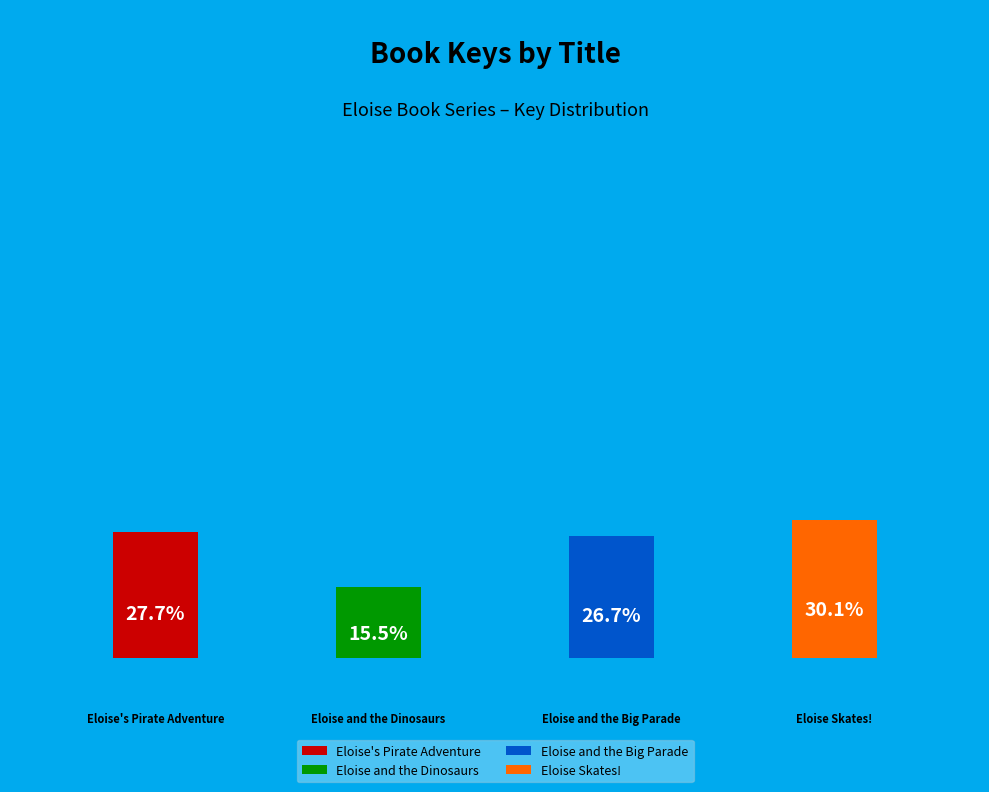

True or false: Eloise's Pirate Adventure accounts for 39% of the total.

False